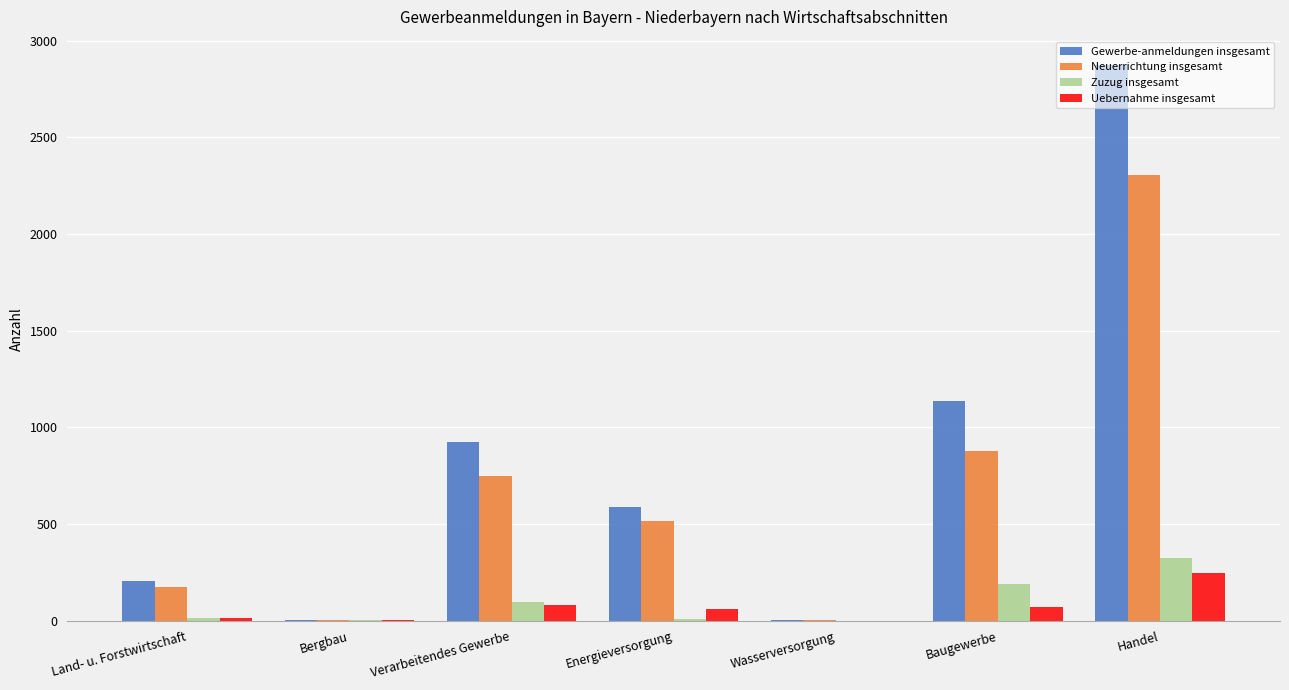

What is the maximum value for Zuzug insgesamt?

325